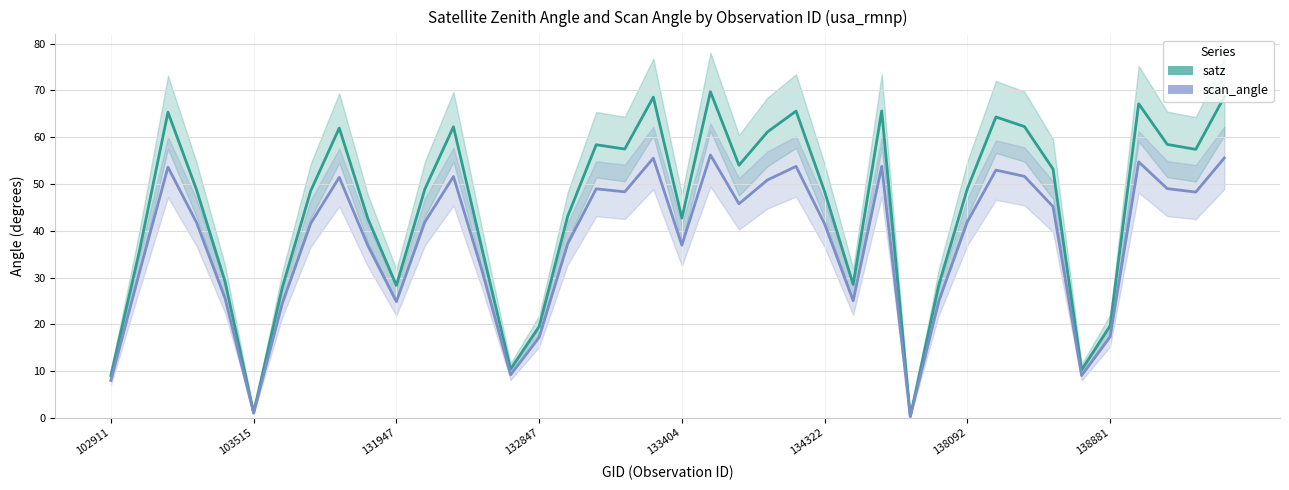

Which series has the largest total across all categories?

satz